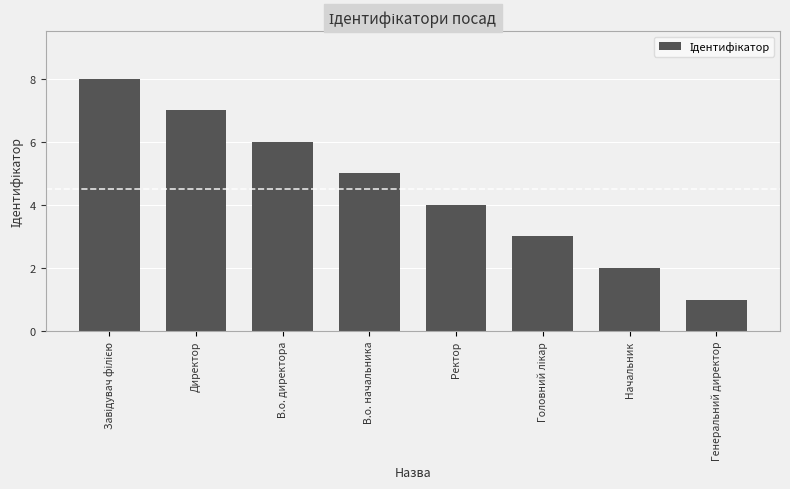

The chart shows a value of 4 at Ректор. True or false?

True